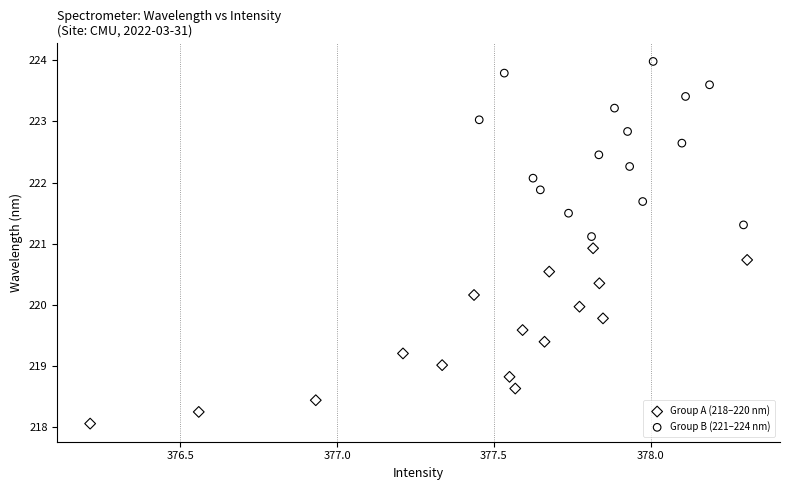

Which series has the largest Y range (max minus min)?

Group A (218–220 nm)